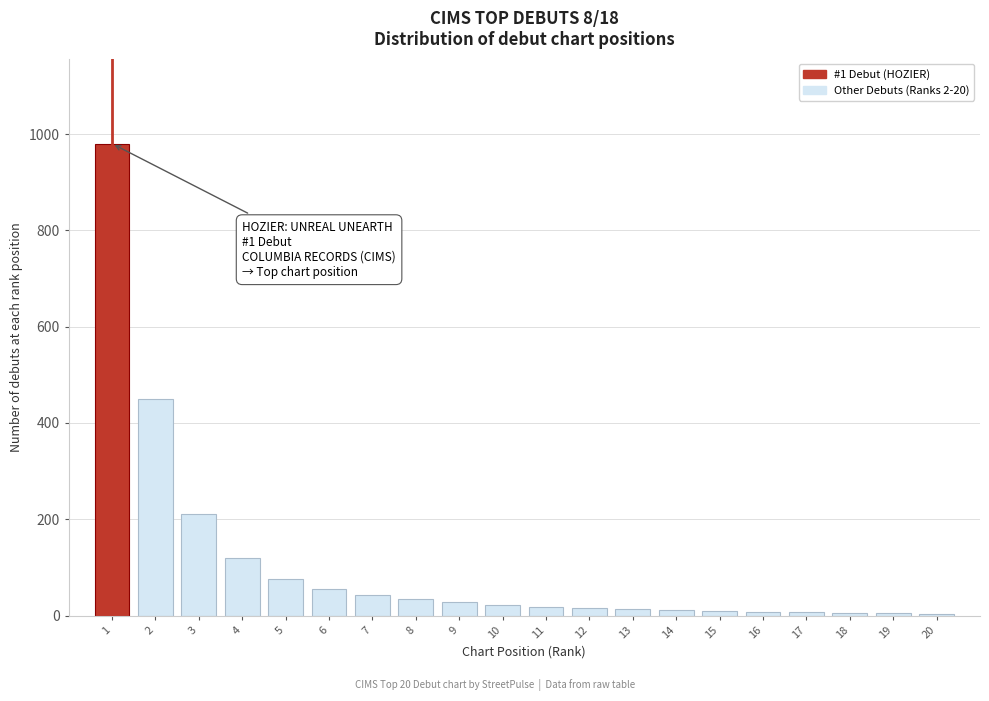

What is the difference between the maximum and second lowest values?

975